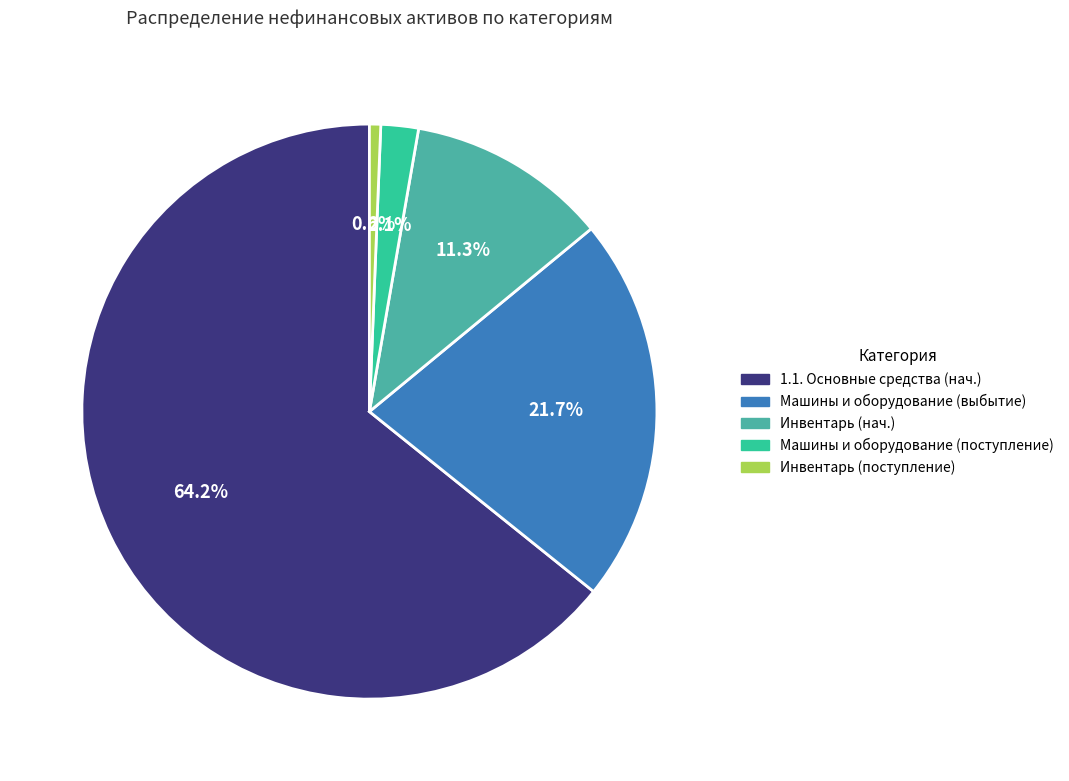

Does any single category account for the majority?

Yes